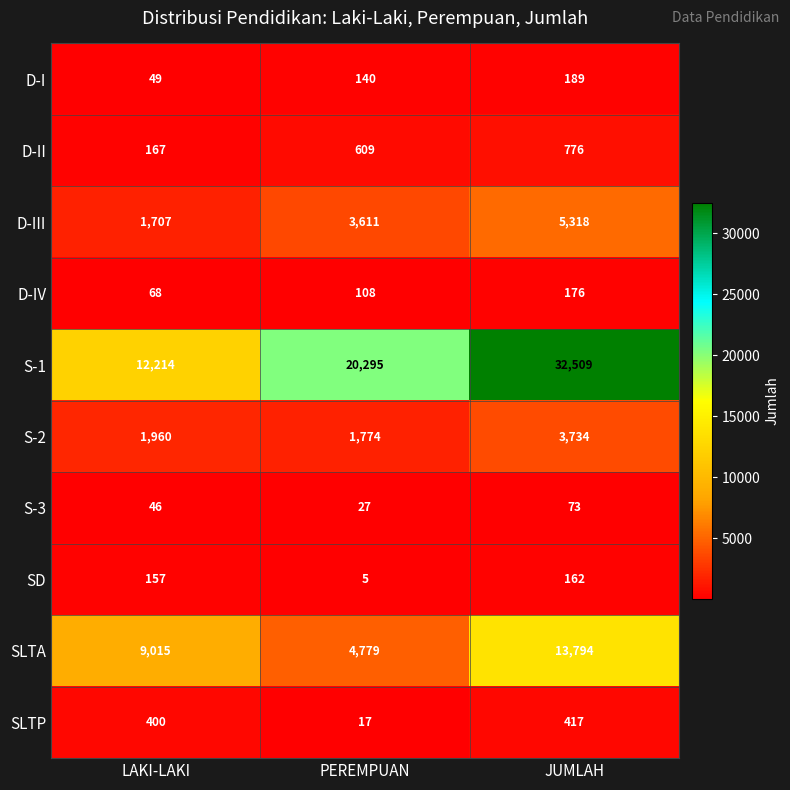

Where is S-3 nearest to the value 50?

LAKI-LAKI